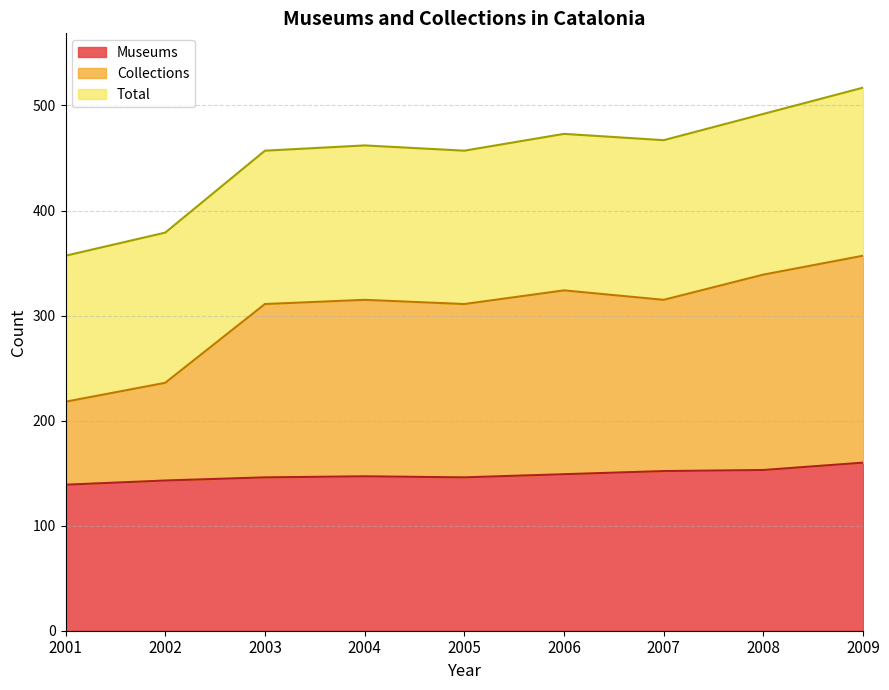

True or false: Museums and Total intersect in this chart.

False